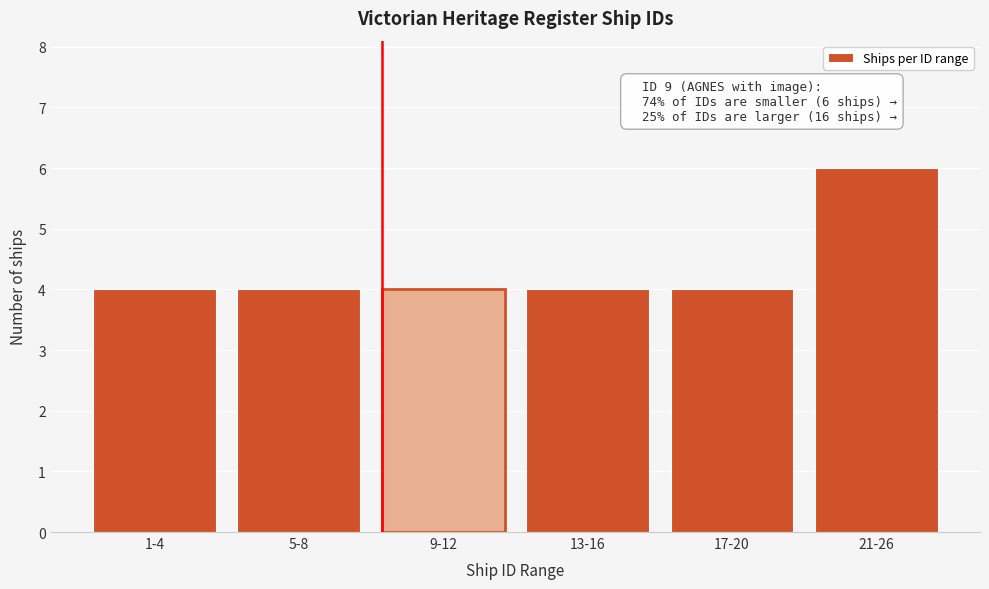

Reading left to right, transcribe all the data shown in this chart.

4	4	4	4	4	6